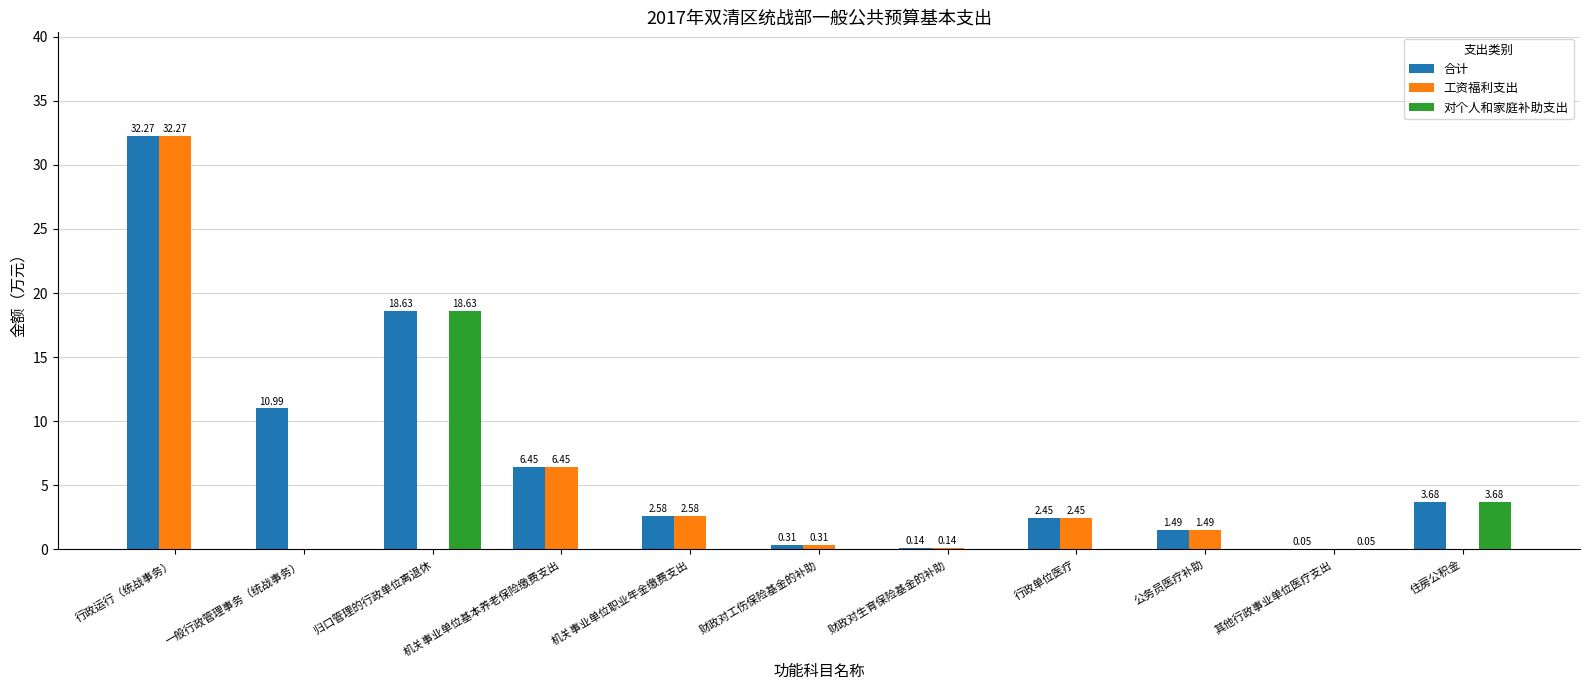

What is the sum of all 对个人和家庭补助支出 values?

22.4